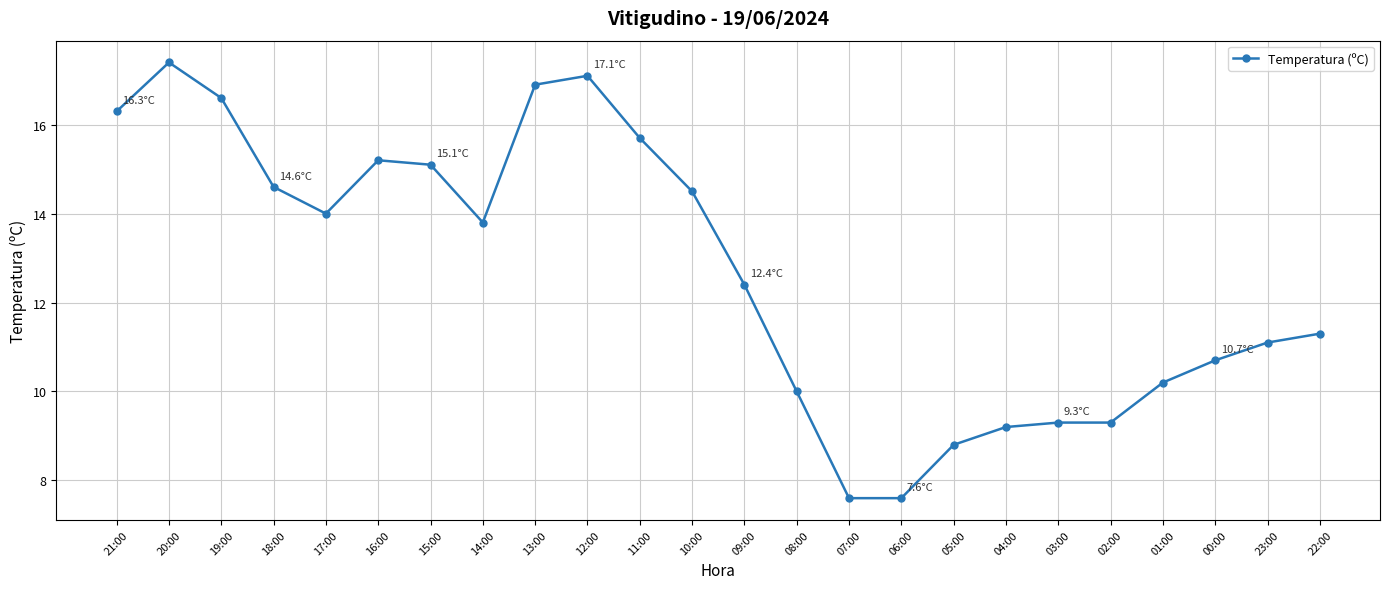

How many data points does each series have?

24